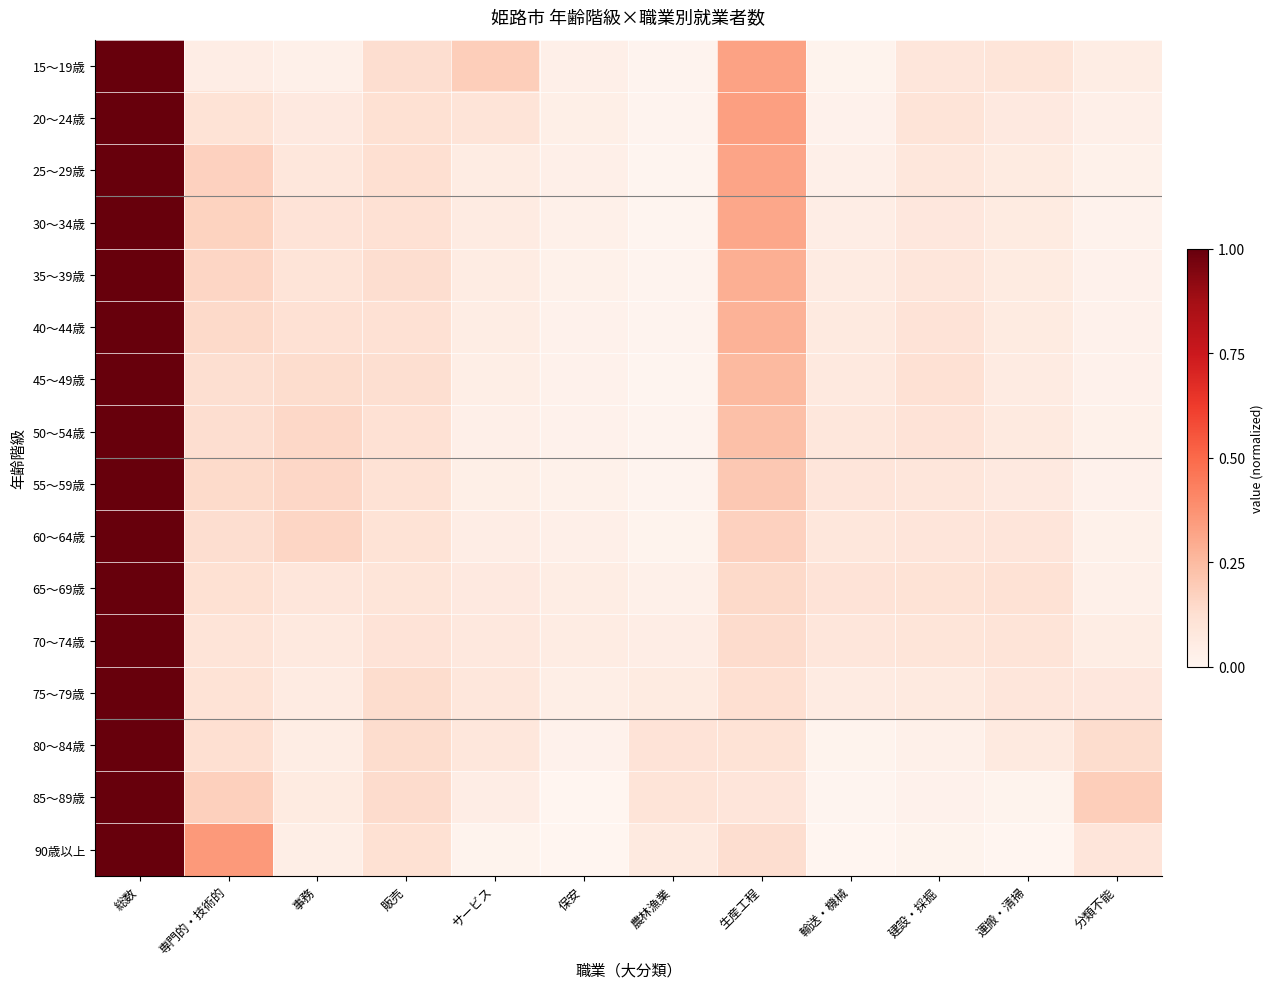

Reading right to left, transcribe all the data shown in this chart.

15～19歳: 分類不能=0.0	運搬・清掃=0.1	建設・採掘=0.1	輸送・機械=0.0	生産工程=0.3	農林漁業=0.0	保安=0.0	サービス=0.2	販売=0.1	事務=0.0	専門的・技術的=0.0	総数=1.0
20～24歳: 分類不能=0.0	運搬・清掃=0.1	建設・採掘=0.1	輸送・機械=0.0	生産工程=0.3	農林漁業=0.0	保安=0.0	サービス=0.1	販売=0.1	事務=0.1	専門的・技術的=0.1	総数=1.0
25～29歳: 分類不能=0.0	運搬・清掃=0.1	建設・採掘=0.1	輸送・機械=0.0	生産工程=0.3	農林漁業=0.0	保安=0.0	サービス=0.1	販売=0.1	事務=0.1	専門的・技術的=0.2	総数=1.0
30～34歳: 分類不能=0.0	運搬・清掃=0.1	建設・採掘=0.1	輸送・機械=0.0	生産工程=0.3	農林漁業=0.0	保安=0.0	サービス=0.1	販売=0.1	事務=0.1	専門的・技術的=0.2	総数=1.0
35～39歳: 分類不能=0.0	運搬・清掃=0.1	建設・採掘=0.1	輸送・機械=0.1	生産工程=0.3	農林漁業=0.0	保安=0.0	サービス=0.1	販売=0.1	事務=0.1	専門的・技術的=0.2	総数=1.0
40～44歳: 分類不能=0.0	運搬・清掃=0.1	建設・採掘=0.1	輸送・機械=0.1	生産工程=0.3	農林漁業=0.0	保安=0.0	サービス=0.0	販売=0.1	事務=0.1	専門的・技術的=0.1	総数=1.0
45～49歳: 分類不能=0.0	運搬・清掃=0.1	建設・採掘=0.1	輸送・機械=0.1	生産工程=0.3	農林漁業=0.0	保安=0.0	サービス=0.0	販売=0.1	事務=0.1	専門的・技術的=0.1	総数=1.0
50～54歳: 分類不能=0.0	運搬・清掃=0.1	建設・採掘=0.1	輸送・機械=0.1	生産工程=0.2	農林漁業=0.0	保安=0.0	サービス=0.0	販売=0.1	事務=0.2	専門的・技術的=0.1	総数=1.0
55～59歳: 分類不能=0.0	運搬・清掃=0.1	建設・採掘=0.1	輸送・機械=0.1	生産工程=0.2	農林漁業=0.0	保安=0.0	サービス=0.0	販売=0.1	事務=0.2	専門的・技術的=0.1	総数=1.0
60～64歳: 分類不能=0.0	運搬・清掃=0.1	建設・採掘=0.1	輸送・機械=0.1	生産工程=0.2	農林漁業=0.0	保安=0.0	サービス=0.0	販売=0.1	事務=0.2	専門的・技術的=0.1	総数=1.0
65～69歳: 分類不能=0.0	運搬・清掃=0.1	建設・採掘=0.1	輸送・機械=0.1	生産工程=0.1	農林漁業=0.0	保安=0.1	サービス=0.1	販売=0.1	事務=0.1	専門的・技術的=0.1	総数=1.0
70～74歳: 分類不能=0.1	運搬・清掃=0.1	建設・採掘=0.1	輸送・機械=0.1	生産工程=0.1	農林漁業=0.0	保安=0.1	サービス=0.1	販売=0.1	事務=0.1	専門的・技術的=0.1	総数=1.0
75～79歳: 分類不能=0.1	運搬・清掃=0.1	建設・採掘=0.1	輸送・機械=0.1	生産工程=0.1	農林漁業=0.1	保安=0.0	サービス=0.1	販売=0.1	事務=0.1	専門的・技術的=0.1	総数=1.0
80～84歳: 分類不能=0.1	運搬・清掃=0.1	建設・採掘=0.0	輸送・機械=0.0	生産工程=0.1	農林漁業=0.1	保安=0.0	サービス=0.1	販売=0.1	事務=0.0	専門的・技術的=0.1	総数=1.0
85～89歳: 分類不能=0.2	運搬・清掃=0.0	建設・採掘=0.0	輸送・機械=0.0	生産工程=0.1	農林漁業=0.1	保安=0.0	サービス=0.0	販売=0.1	事務=0.1	専門的・技術的=0.2	総数=1.0
90歳以上: 分類不能=0.1	運搬・清掃=0.0	建設・採掘=0.0	輸送・機械=0.0	生産工程=0.1	農林漁業=0.1	保安=0.0	サービス=0.0	販売=0.1	事務=0.0	専門的・技術的=0.4	総数=1.0